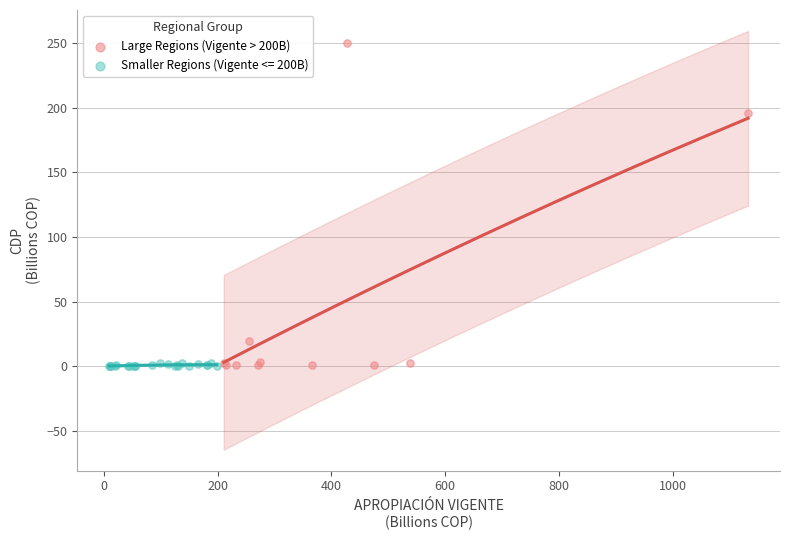

Which series has the largest Y range (max minus min)?

Large Regions (Vigente > 200B)